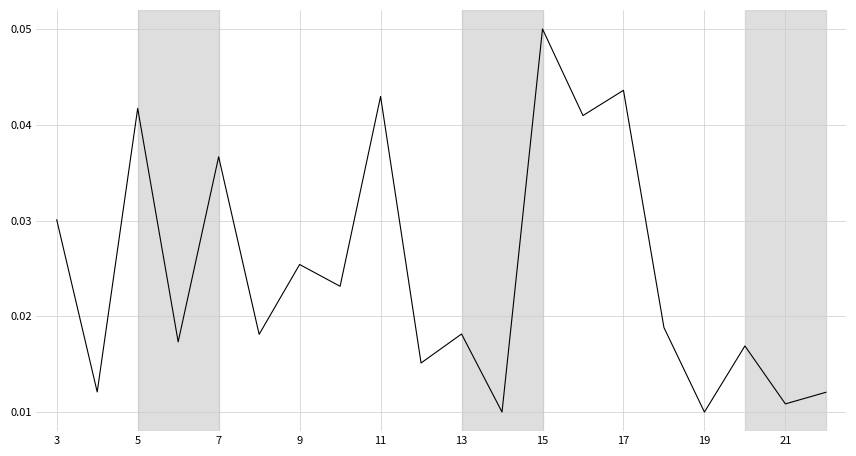

What is the maximum value shown in the chart?

0.1